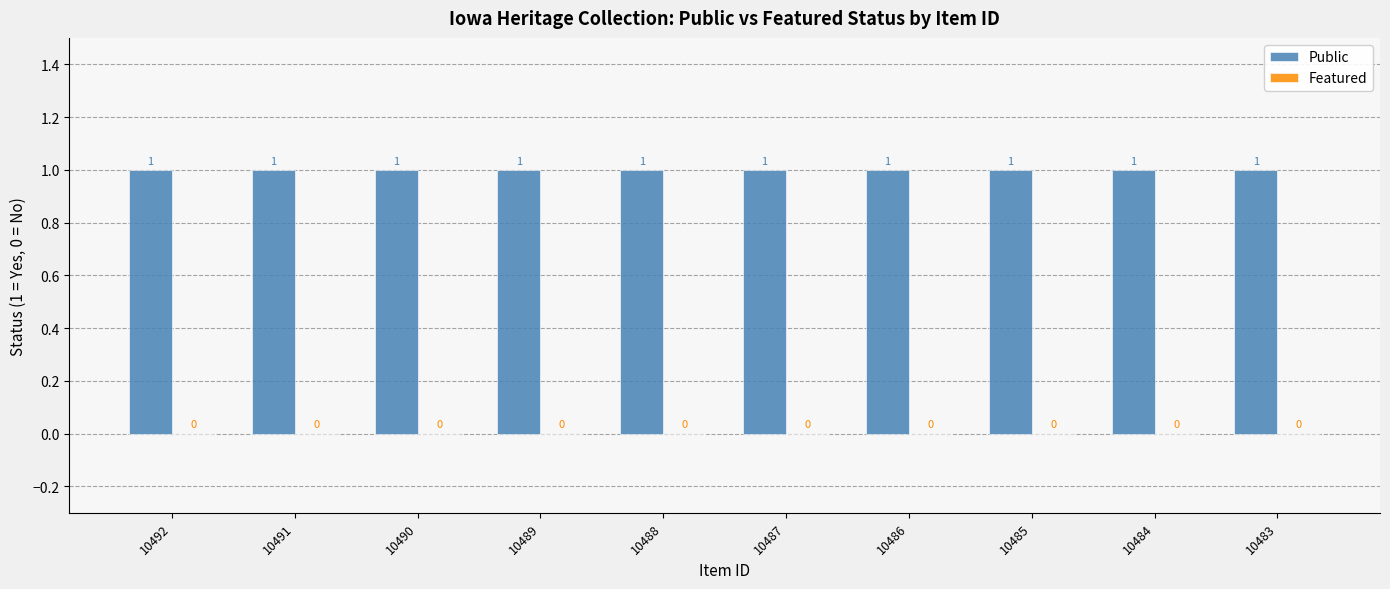

Which series has the largest total across all categories?

Public